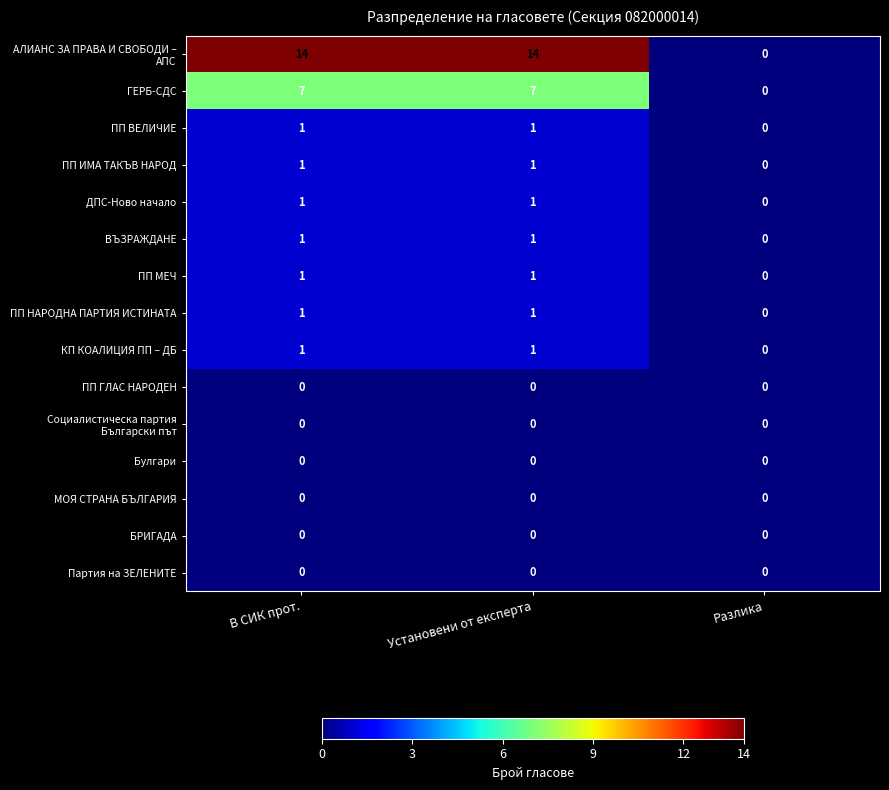

What is the greatest value displayed?

14